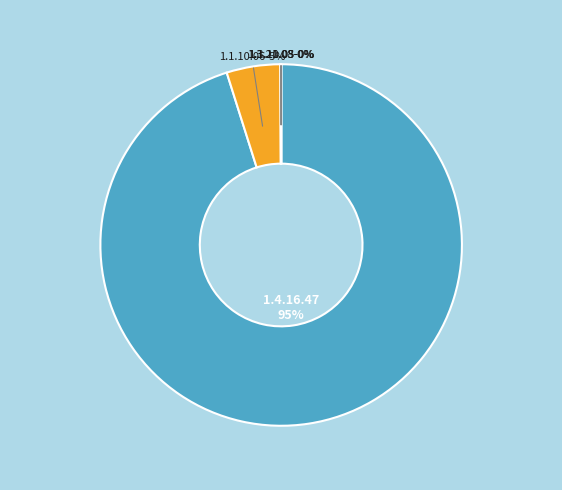

Is it true that 1.1.10.06 is 1% of the pie?

False